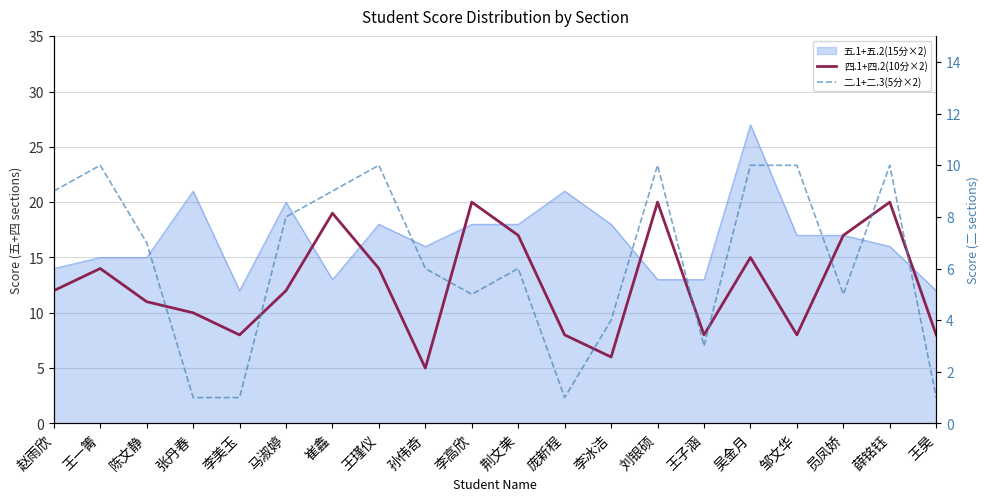

Does the chart display data point markers on the line(s)?

No